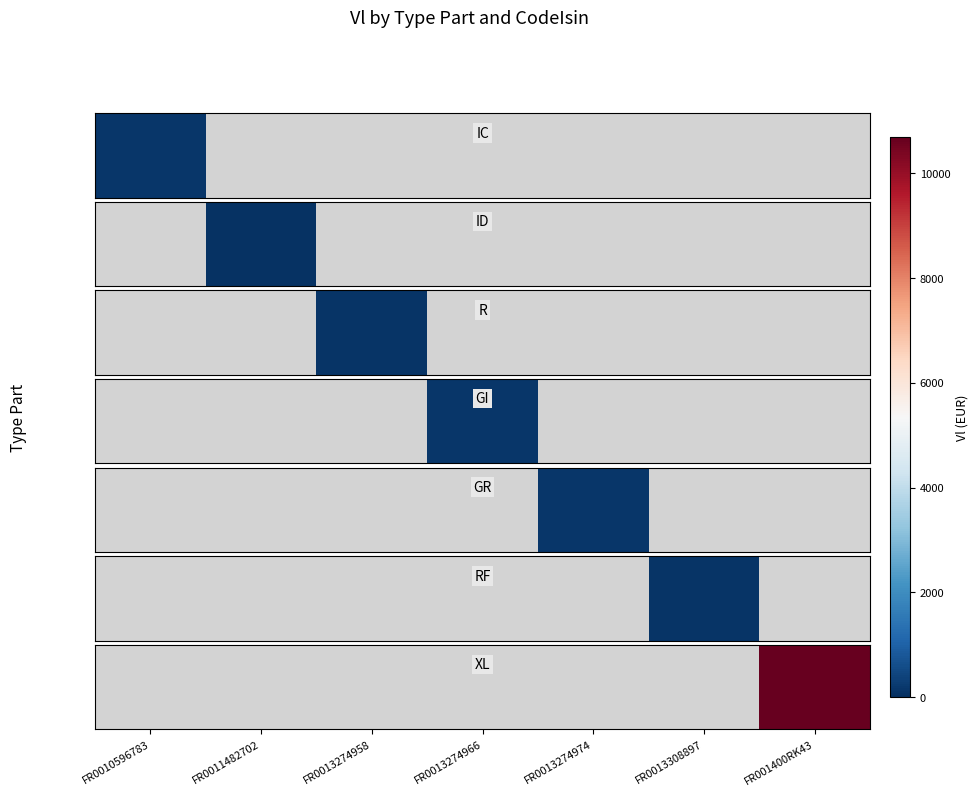

What is the sum of the values at FR001400RK43 and FR0013274958?

10683.5